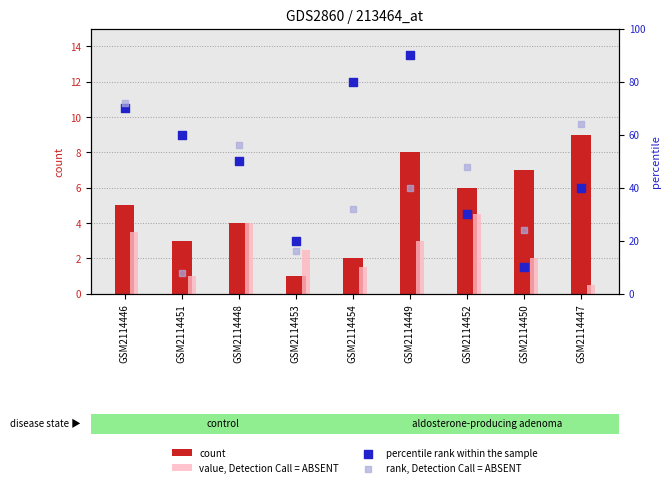

What is the total value across all series at GSM2114450?

43.0